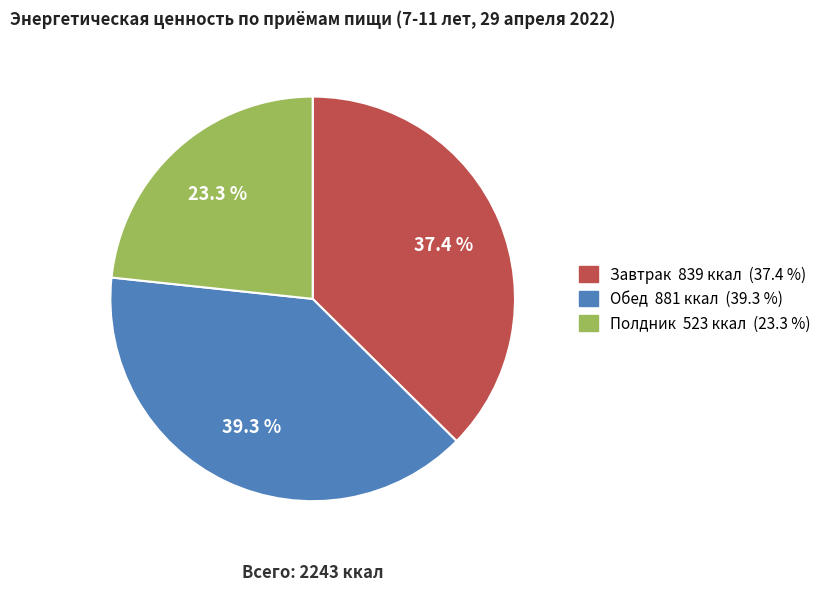

How many slices are in this pie chart?

3